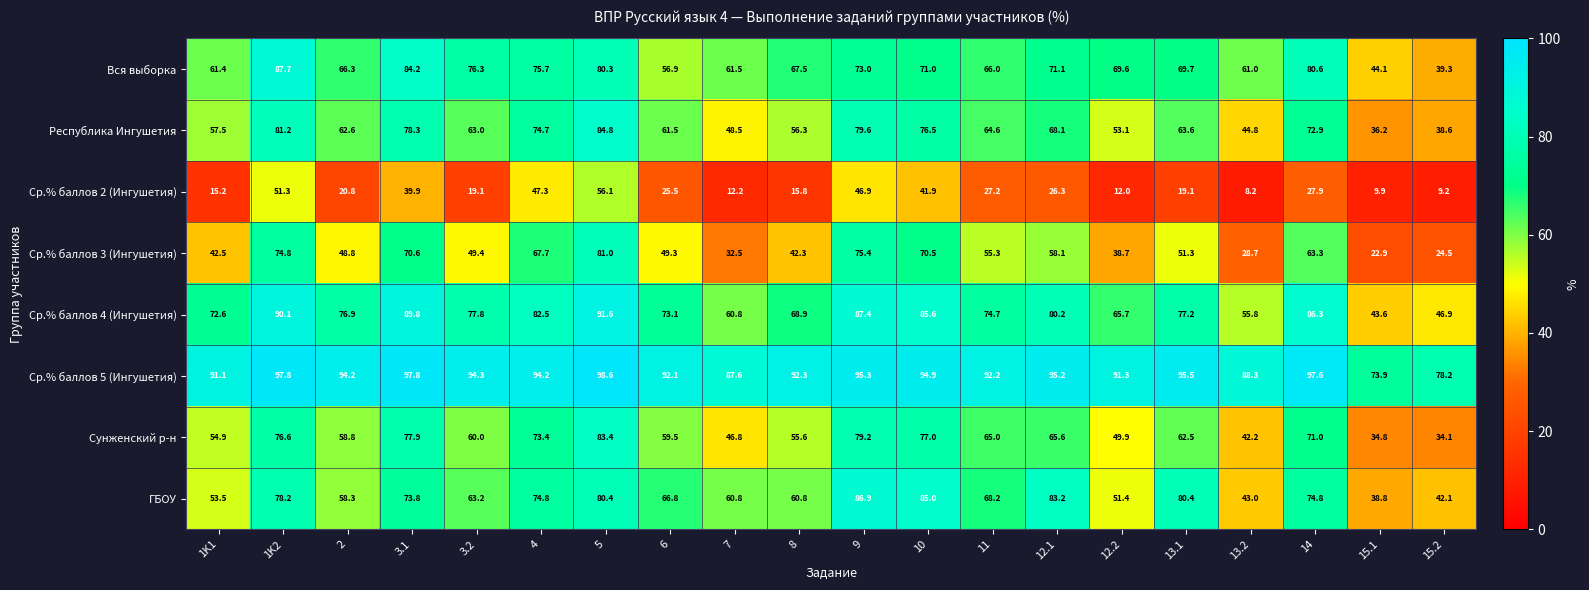

Where does the Ср.% баллов 3 (Ингушетия) series first go above 51?

1K2